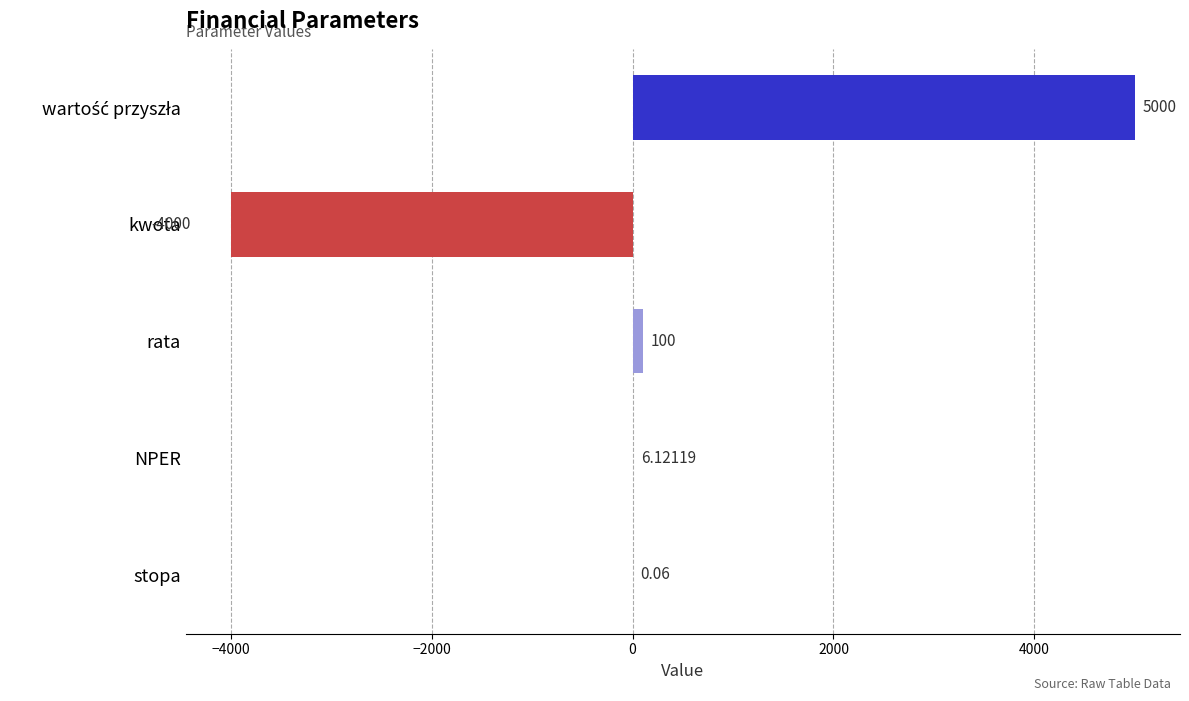

Where is the data nearest to the value 500?

rata